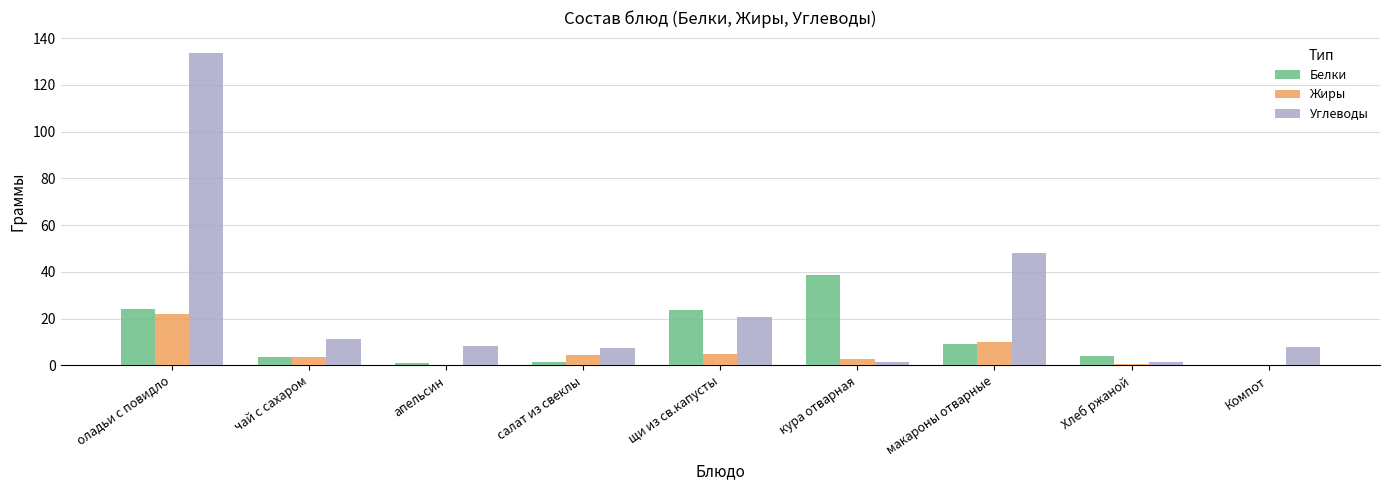

Is it true that Углеводы equals 5.0 at щи из св.капусты?

False